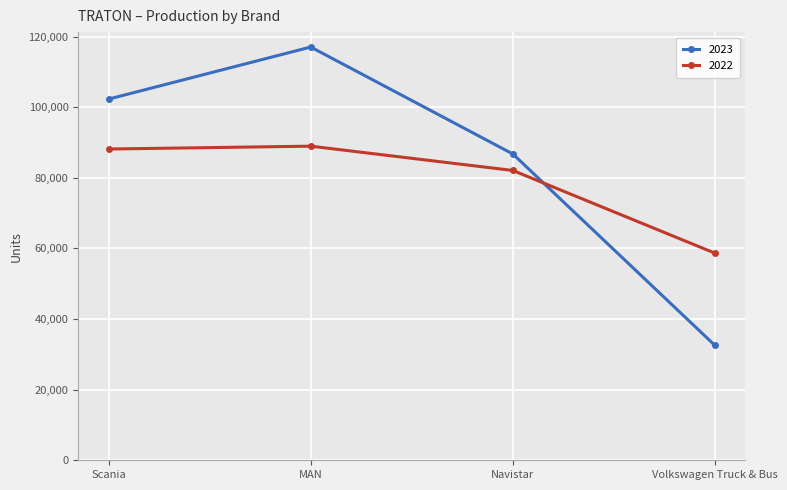

What is the difference between the highest and lowest values at Volkswagen Truck & Bus?

26132